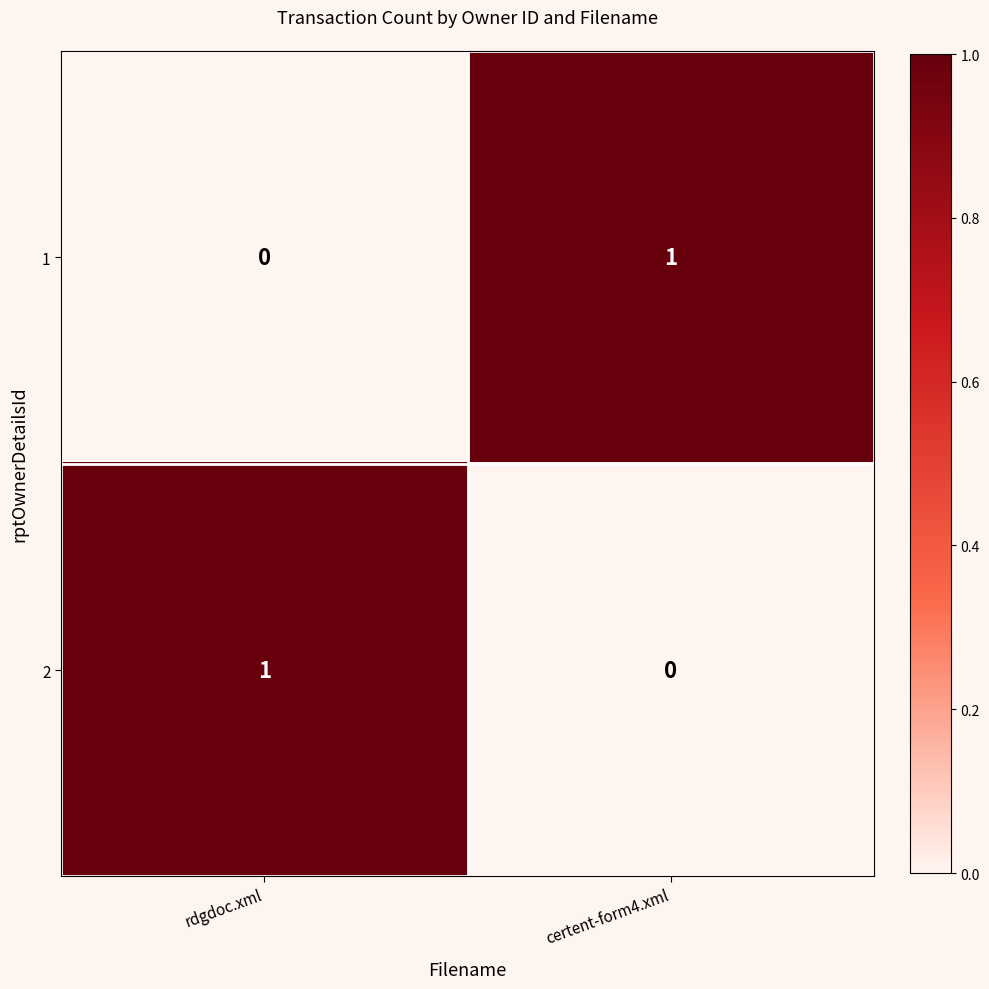

Count the number of categories in the chart.

2